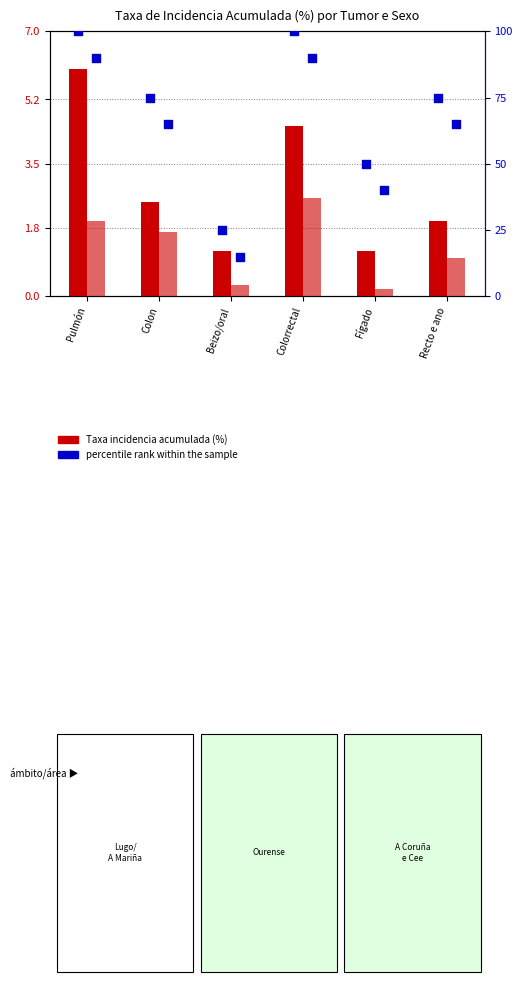

At which category is the sum across all series the highest?

Pulmón